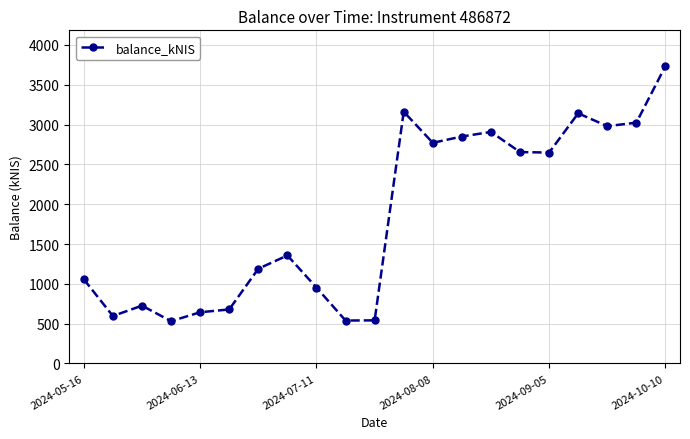

Does the chart display data point markers on the line(s)?

Yes